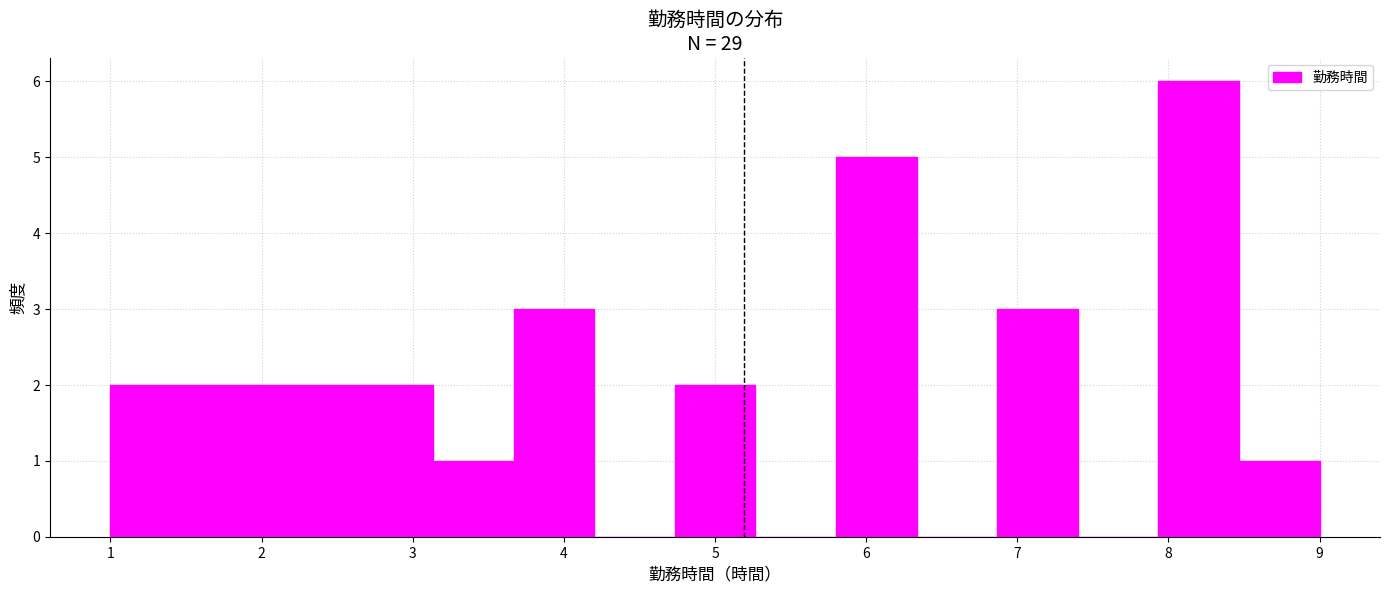

What is the height of the bar covering 1.0 to 1.5 on the x-axis? Neither the bar edges nor the heights are printed on the chart, so give them approximately, as read against the axes.

2